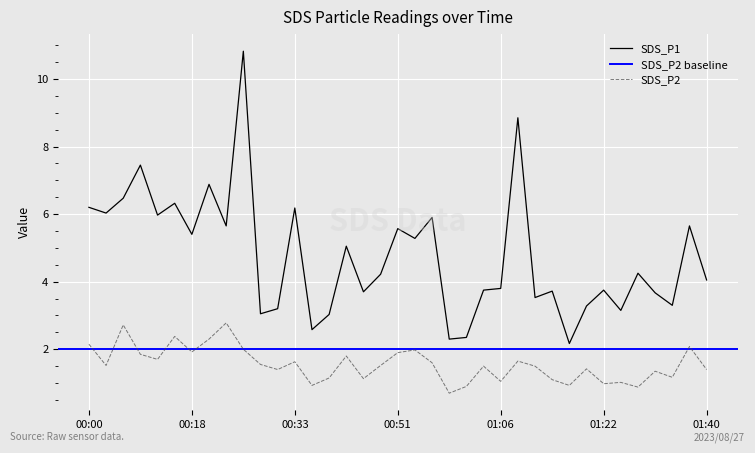

What is the sum of all SDS_P2 values?

57.5